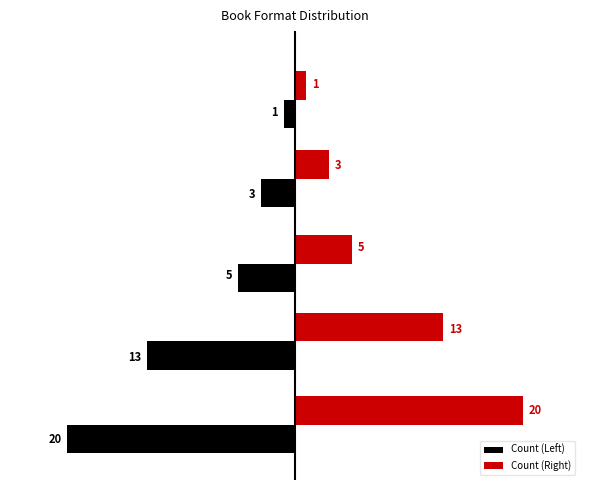

List the series in order of their overall mean, highest first.

Count (Right), Count (Left)